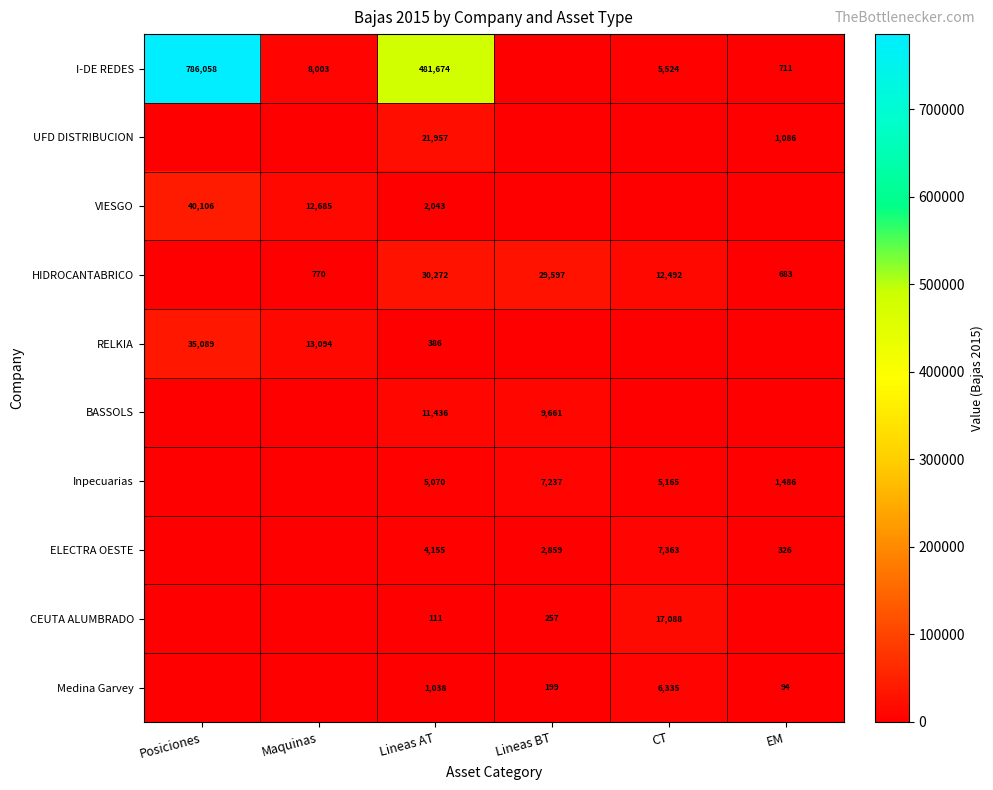

What is the sum of the HIDROCANTABRICO values at CT and EM?

13175